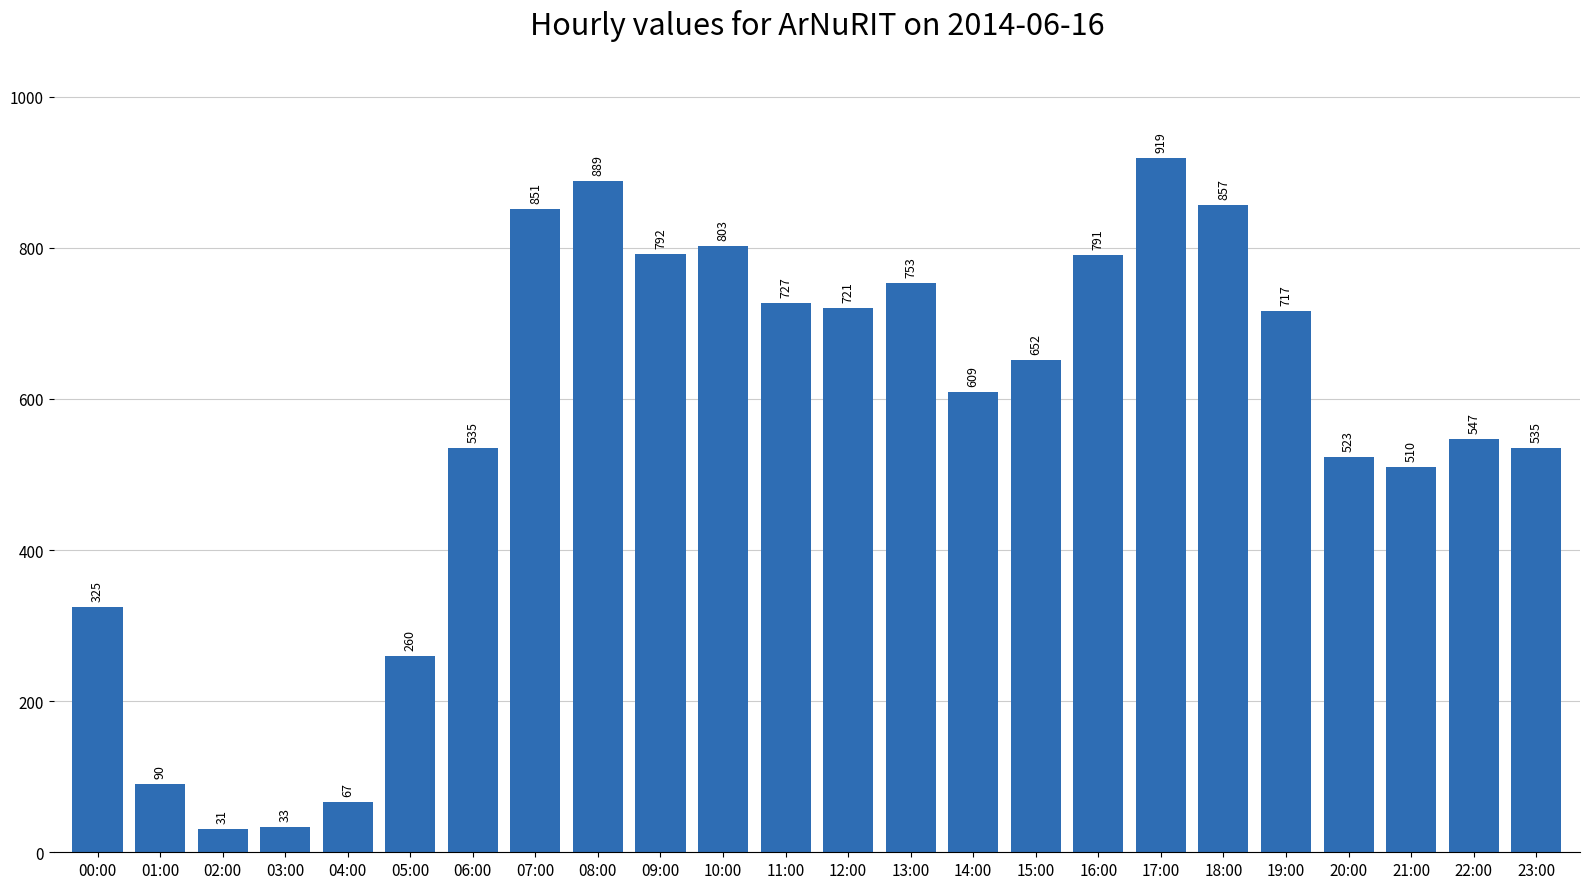

Is it true that the value at 08:00 is 889?

True